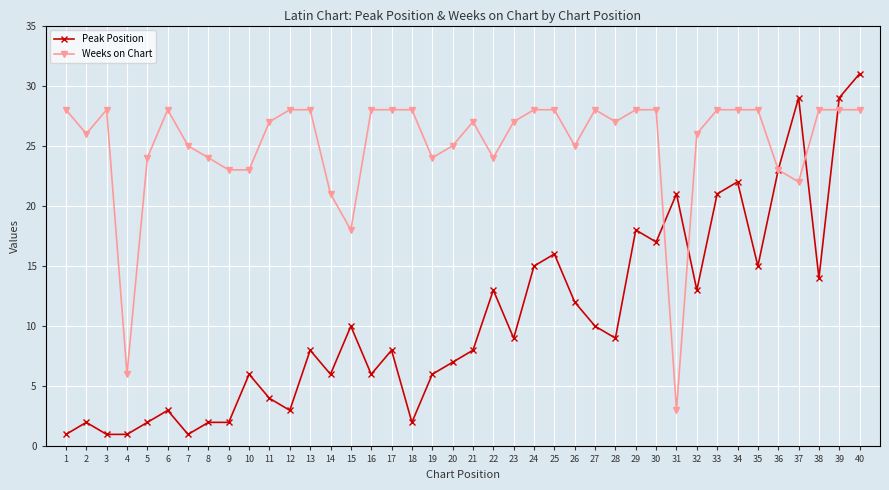

What is the average value of the Weeks on Chart series?

25